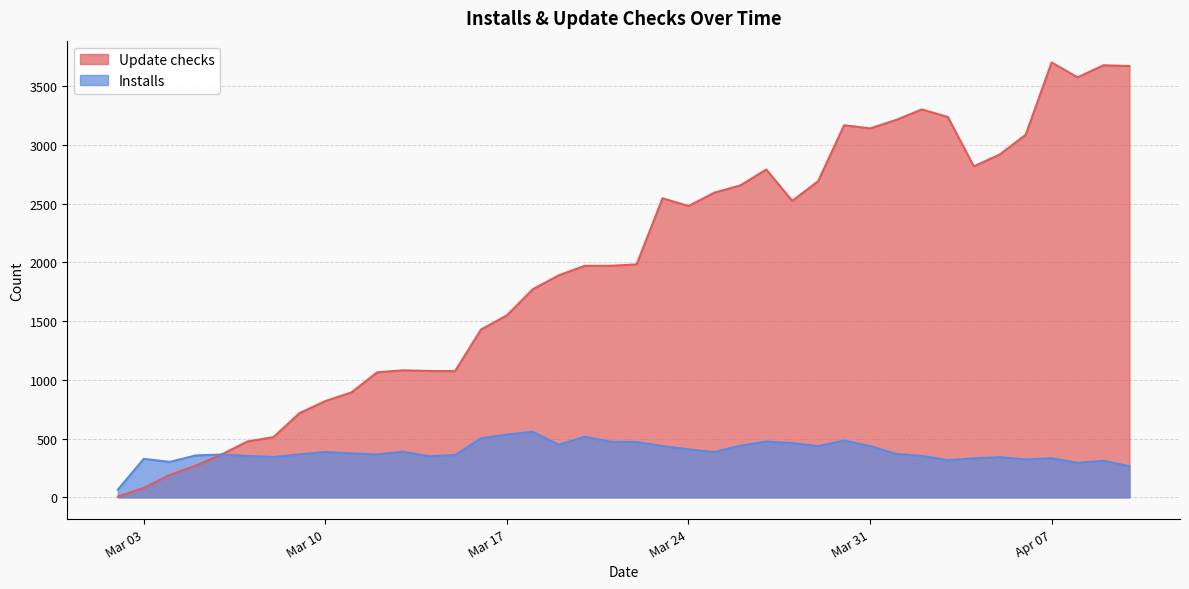

Where do Update checks and Installs first cross each other?

2020-03-05 and 2020-03-06